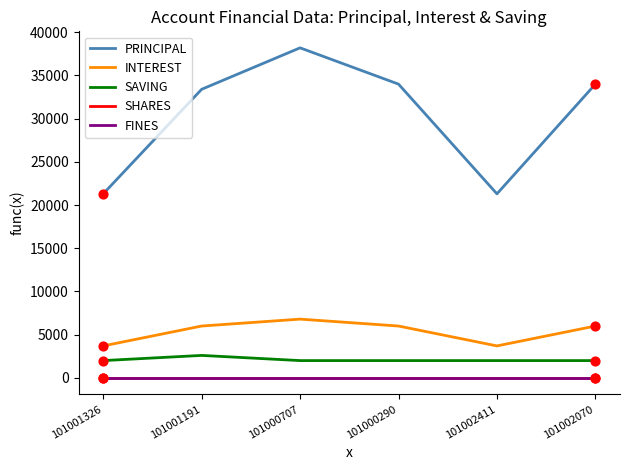

What is the total value across all series at 101002070?

42000